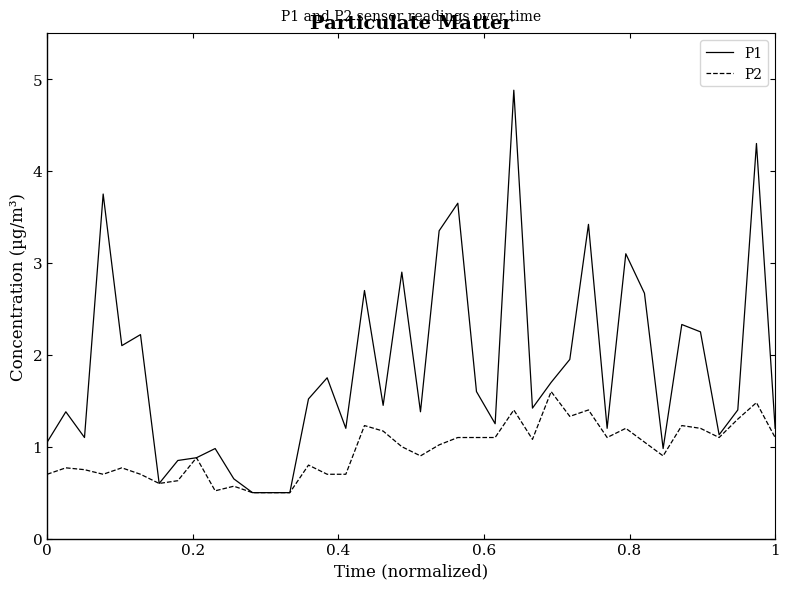

Which series has the widest spread of values?

P1